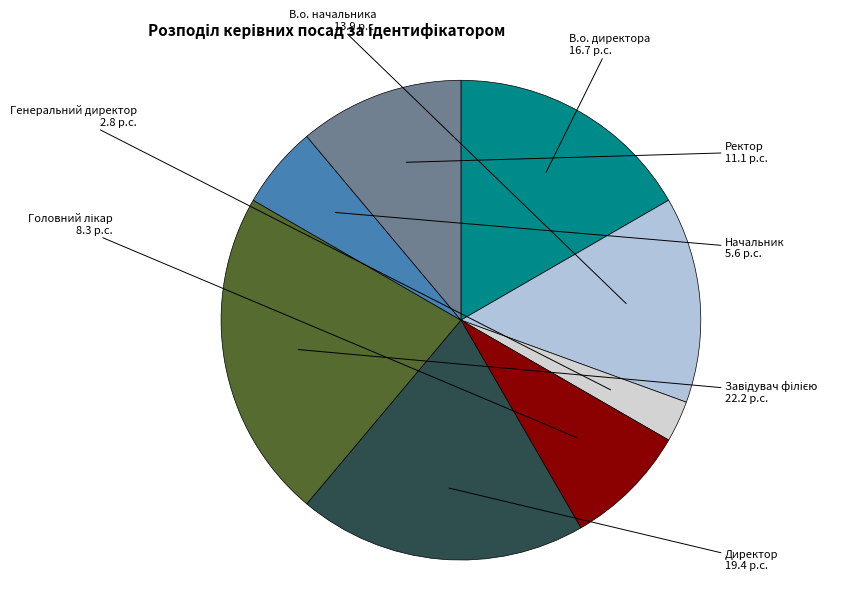

Between В.о. директора and Начальник, which is larger?

В.о. директора